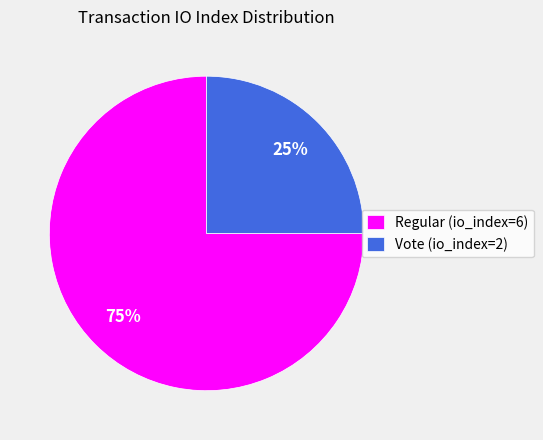

Is there any slice that represents more than half of the pie?

Yes